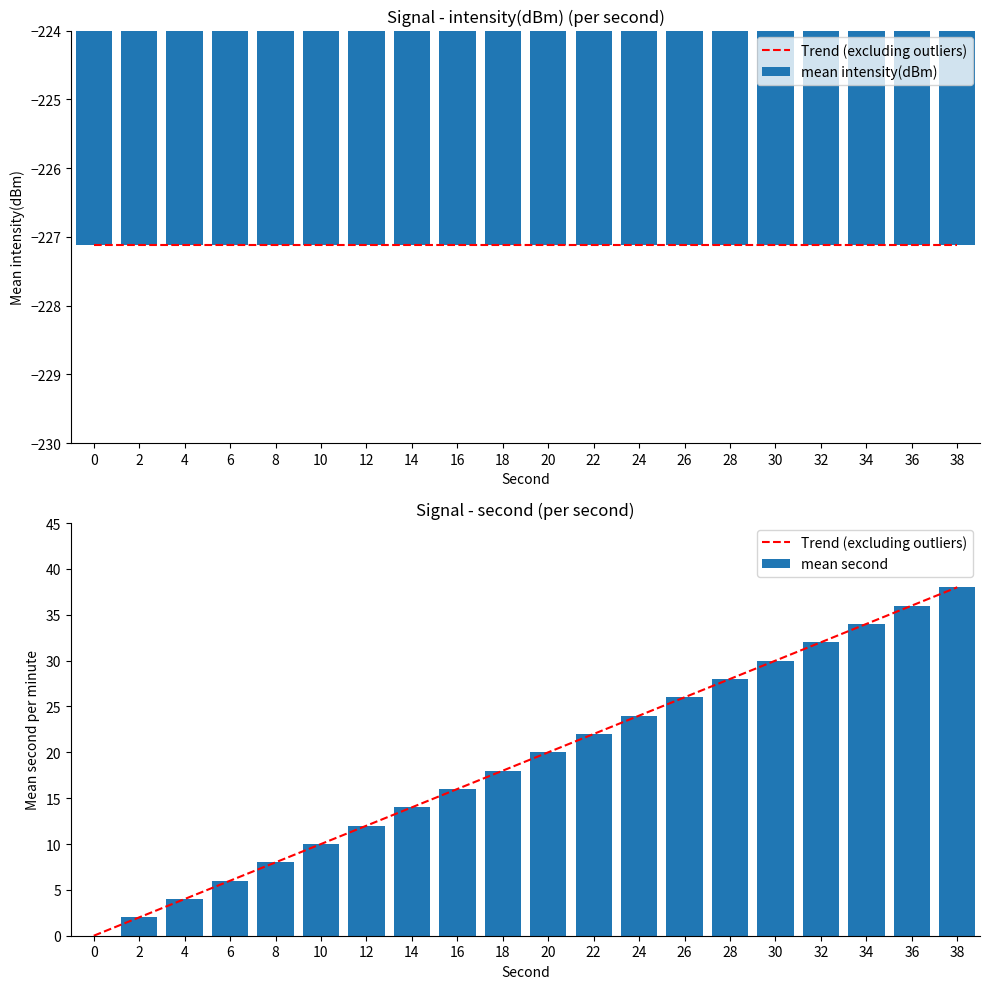

What is the value of the Trend (excluding outliers) bar at the 8th from the left?

14.0